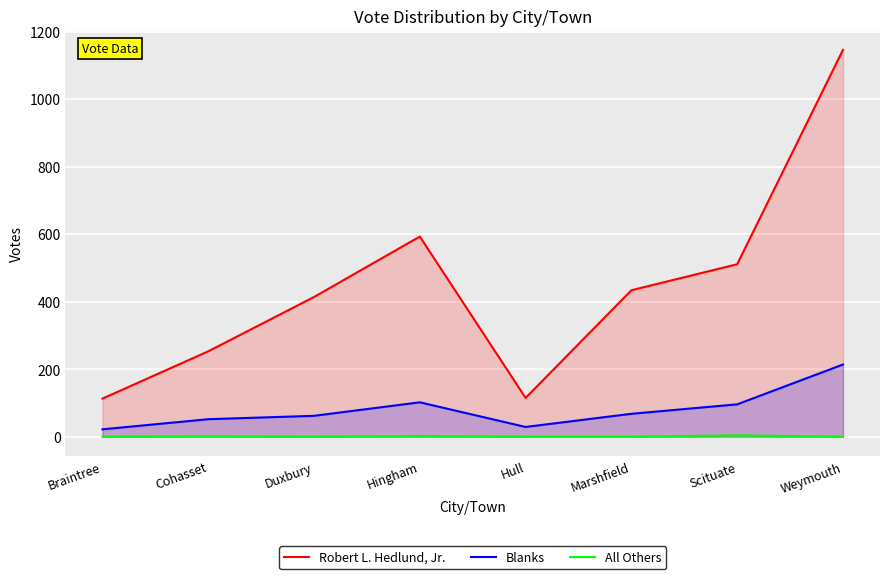

The value of Blanks at Weymouth is 79. True or false?

False